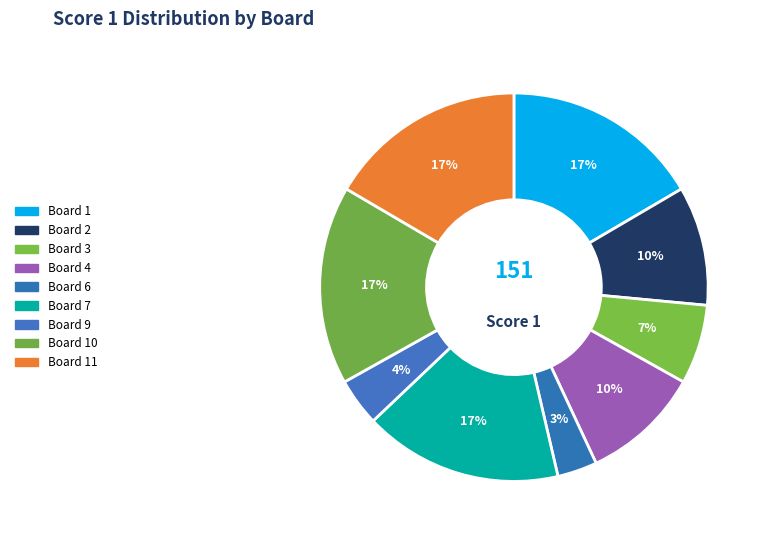

What is the largest slice in the pie chart?

Board 1